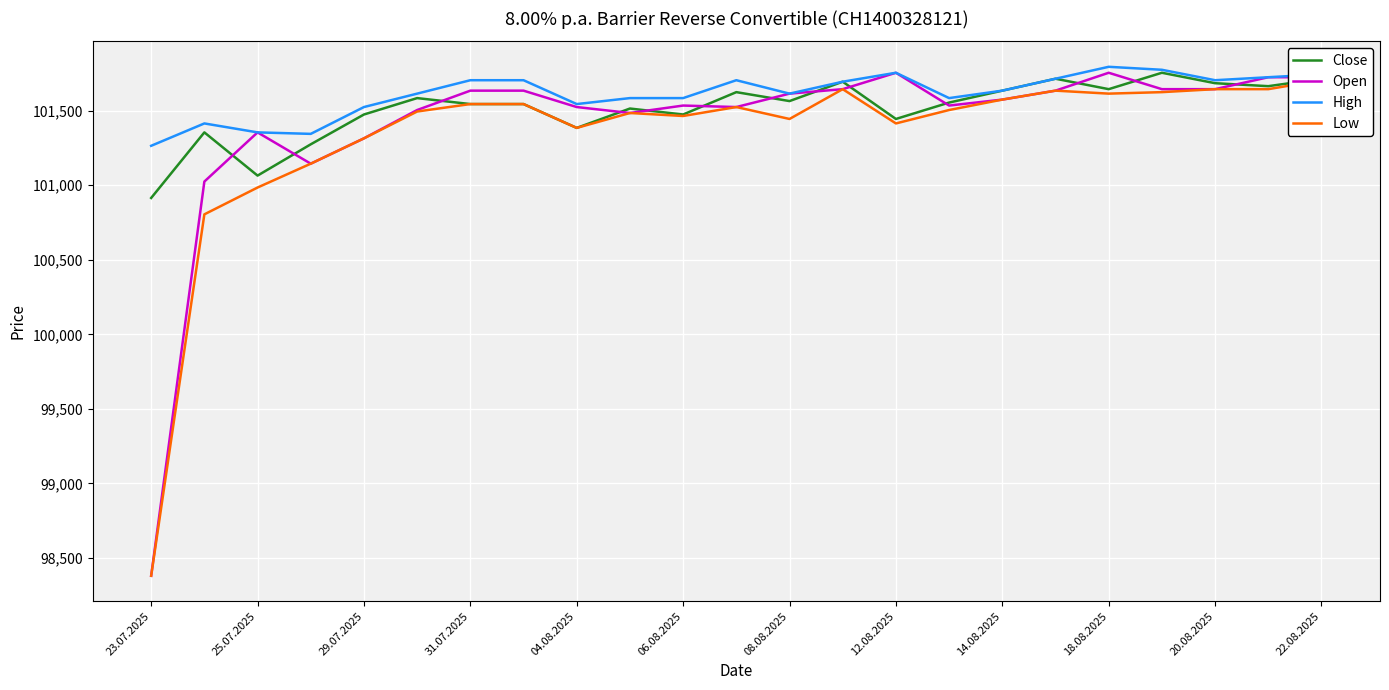

Is it true that Open equals 34161 at 31.07.2025?

False